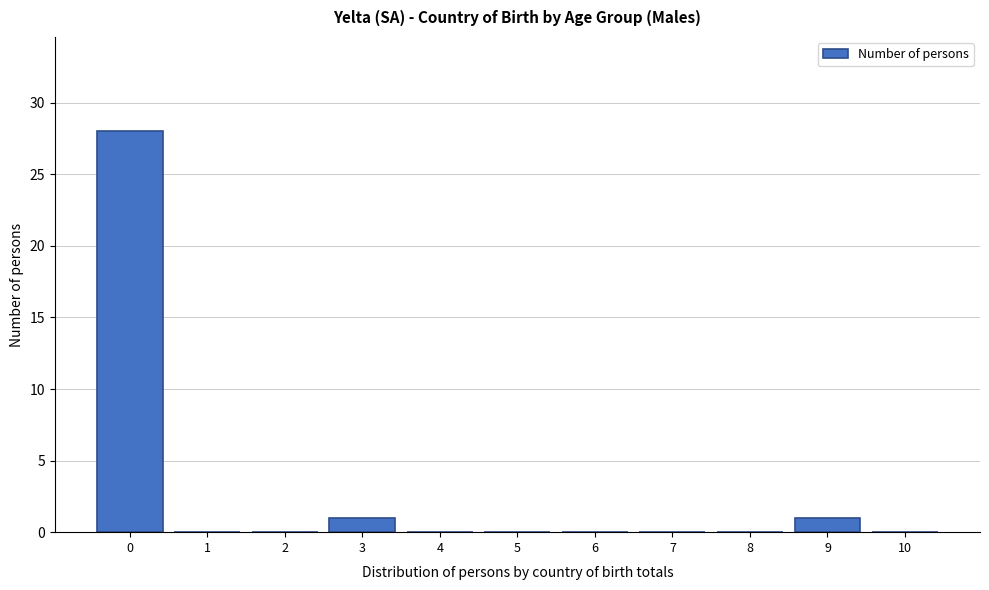

Reading left to right, extract all data points from this chart.

0=28	1=0	2=0	3=1	4=0	5=0	6=0	7=0	8=0	9=1	10=0